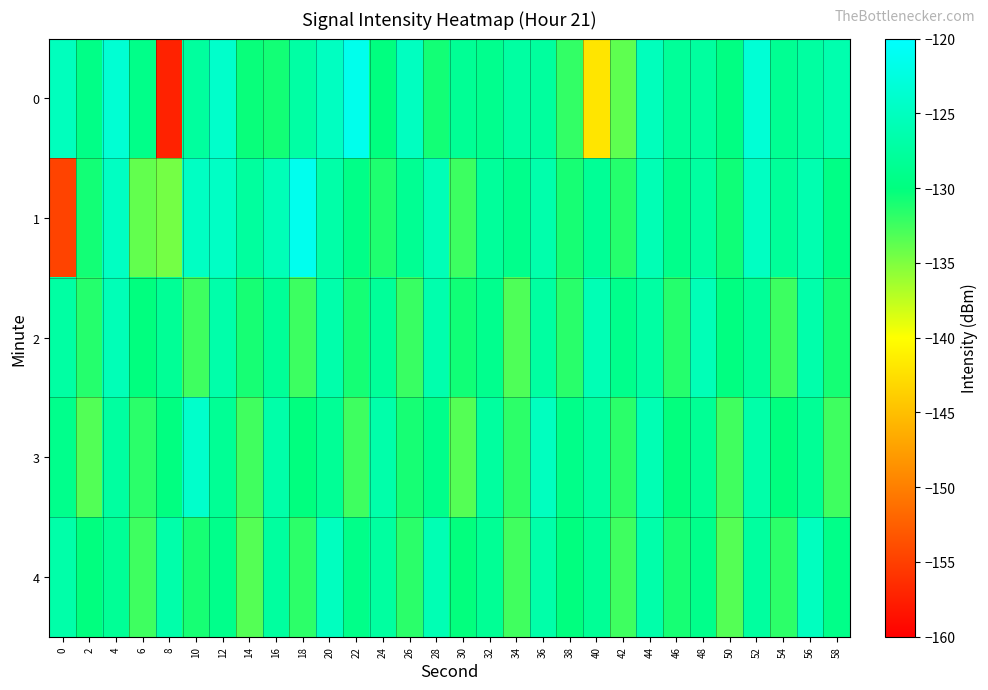

Reading left to right, what are all the values shown in this chart?

0: 0=-125.2	2=-129.5	4=-123.4	6=-129.3	8=-157.2	10=-127.6	12=-124.1	14=-130.4	16=-130.7	18=-127.1	20=-124.9	22=-121.5	24=-129.9	26=-125.0	28=-130.7	30=-128.4	32=-128.9	34=-127.3	36=-127.6	38=-132.0	40=-142.0	42=-133.7	44=-125.3	46=-128.0	48=-127.5	50=-129.7	52=-123.3	54=-128.5	56=-127.3	58=-126.3
1: 0=-154.7	2=-130.7	4=-124.8	6=-133.9	8=-134.6	10=-124.7	12=-124.6	14=-127.6	16=-125.6	18=-121.4	20=-126.8	22=-129.3	24=-131.2	26=-128.5	28=-125.7	30=-132.3	32=-127.9	34=-129.0	36=-126.5	38=-130.9	40=-128.2	42=-131.5	44=-125.8	46=-129.1	48=-127.3	50=-130.6	52=-124.8	54=-128.0	56=-126.2	58=-129.5
2: 0=-127.2	2=-131.5	4=-125.7	6=-130.0	8=-128.2	10=-132.5	12=-126.7	14=-130.9	16=-128.1	18=-132.3	20=-126.6	22=-130.8	24=-128.0	26=-132.2	28=-126.5	30=-130.7	32=-128.9	34=-133.1	36=-127.3	38=-131.6	40=-125.8	42=-129.0	44=-127.2	46=-131.5	48=-125.7	50=-129.9	52=-128.1	54=-132.3	56=-126.6	58=-130.8
3: 0=-129.0	2=-133.2	4=-127.5	6=-131.7	8=-129.9	10=-124.1	12=-128.3	14=-132.6	16=-126.8	18=-130.0	20=-128.2	22=-132.5	24=-126.7	26=-130.9	28=-129.1	30=-133.3	32=-127.6	34=-131.8	36=-125.0	38=-129.2	40=-127.5	42=-131.7	44=-125.9	46=-130.1	48=-128.3	50=-132.6	52=-126.8	54=-130.0	56=-128.2	58=-132.5
4: 0=-126.8	2=-130.0	4=-128.2	6=-132.5	8=-126.7	10=-130.9	12=-129.1	14=-133.3	16=-127.6	18=-131.8	20=-125.0	22=-129.2	24=-127.5	26=-131.7	28=-125.9	30=-130.1	32=-128.3	34=-132.6	36=-126.8	38=-130.0	40=-128.2	42=-132.5	44=-126.7	46=-130.9	48=-129.1	50=-133.3	52=-127.6	54=-131.8	56=-125.0	58=-129.2